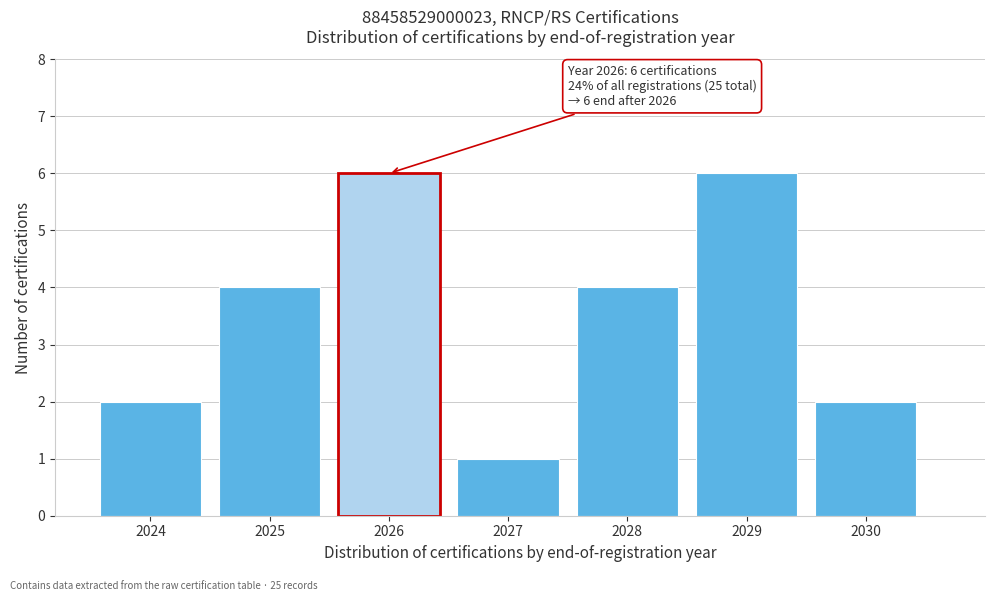

Reading right to left, transcribe all the data shown in this chart.

2	6	4	1	6	4	2